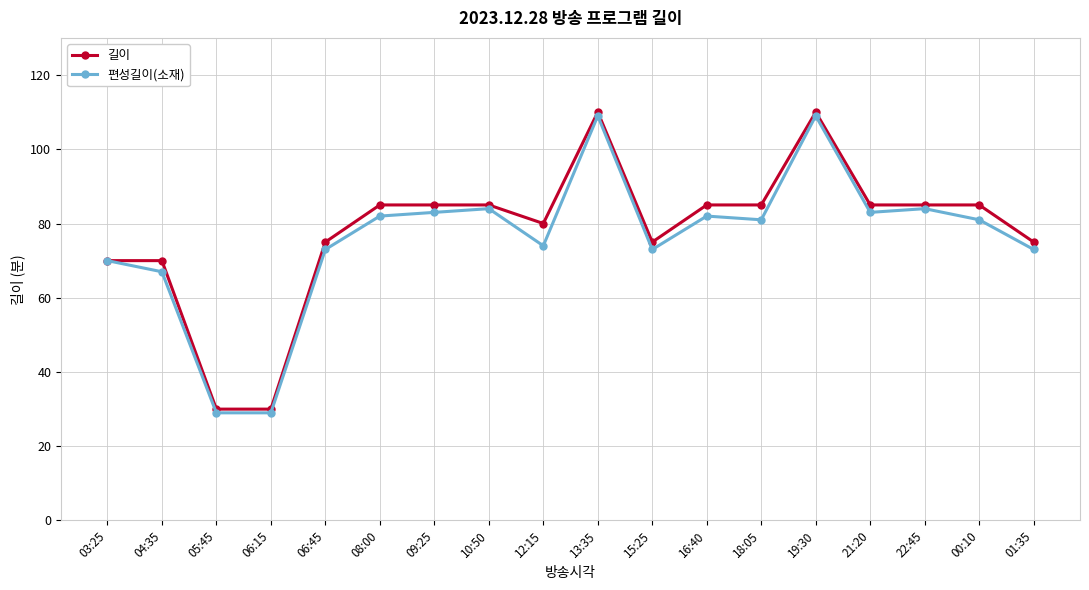

What is the label of the 8th point from the right?

15:25